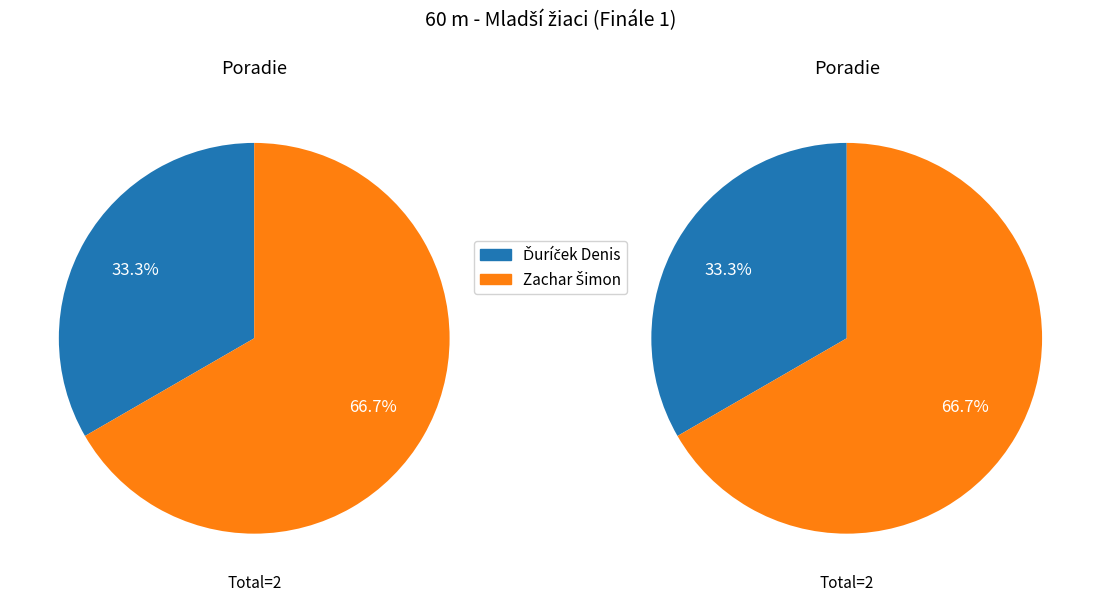

To the nearest percent, what is the combined percentage of Zachar Šimon and Ďuríček Denis?

100%